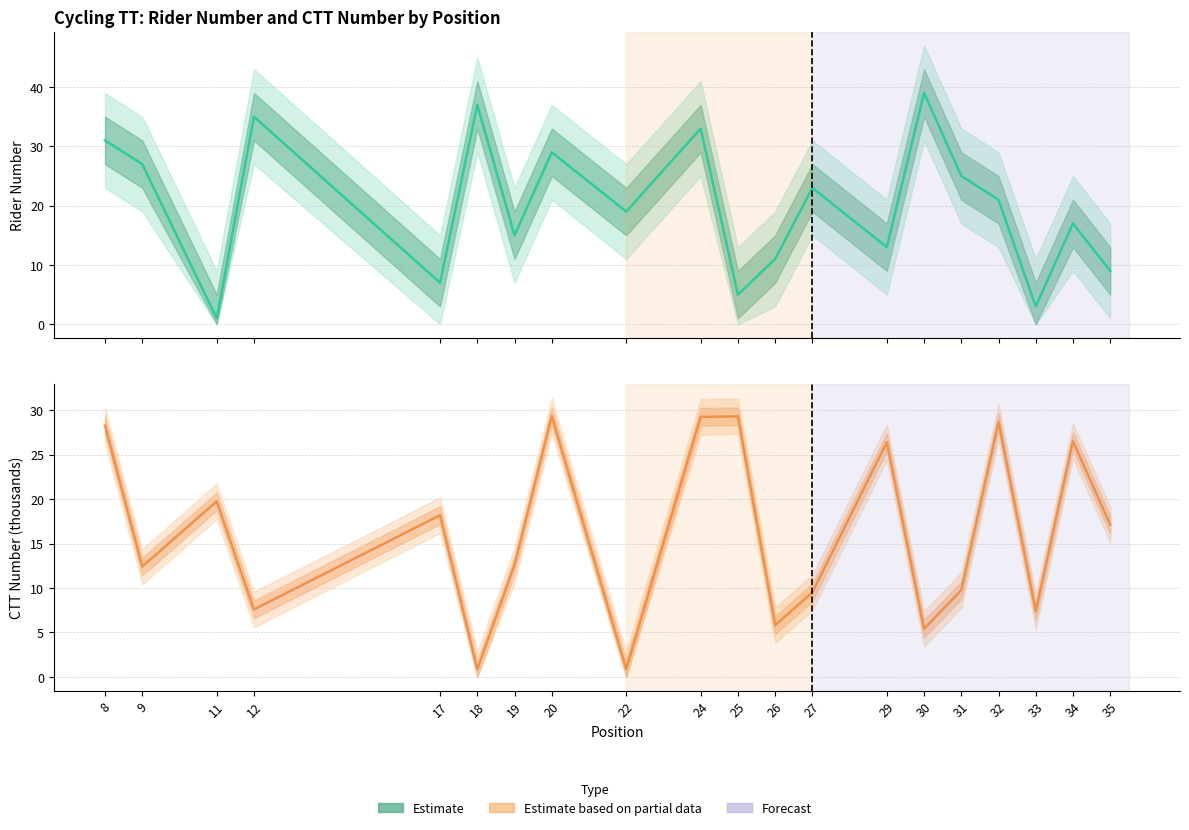

Count the number of categories in the chart.

20